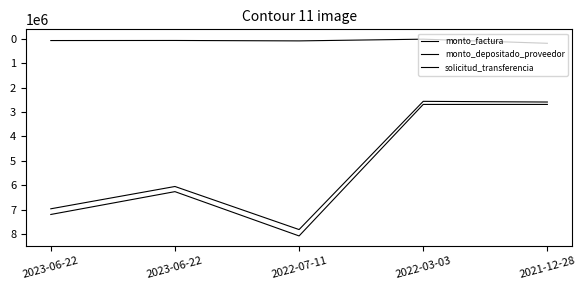

Does the chart display data point markers on the line(s)?

No